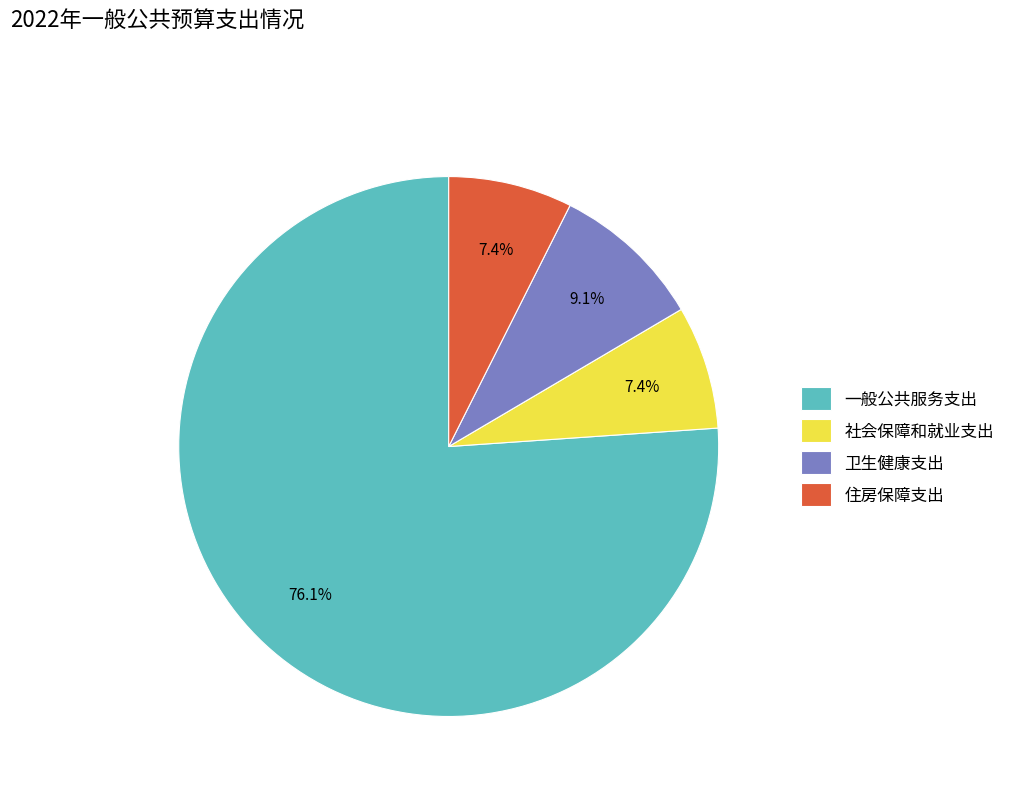

What is the total percentage of 社会保障和就业支出 and 住房保障支出?

14.8%